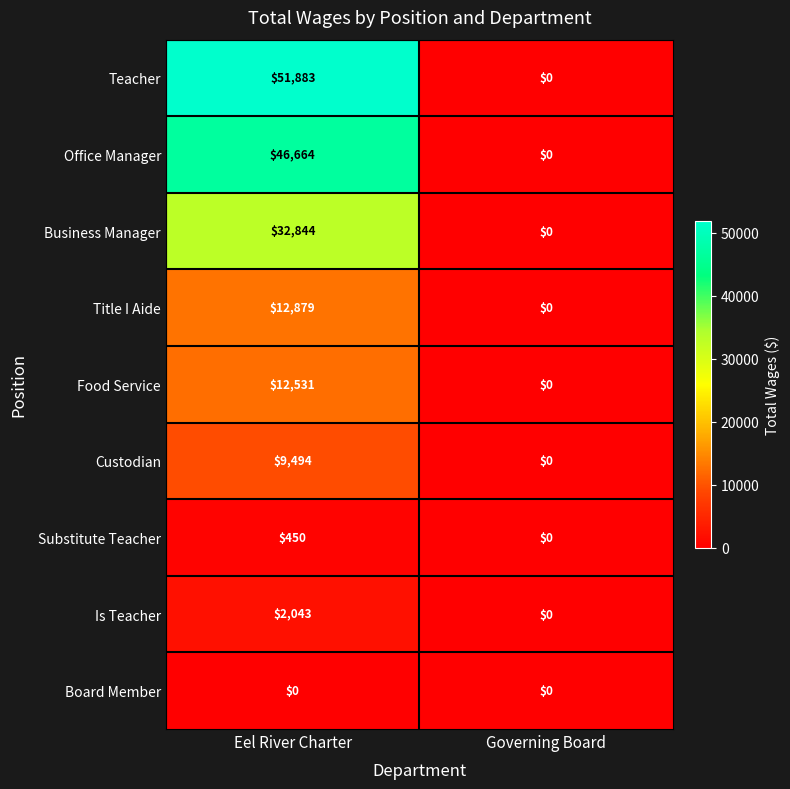

List the series in order of their peak value, highest first.

Teacher, Office Manager, Business Manager, Title I Aide, Food Service, Custodian, Is Teacher, Substitute Teacher, Board Member